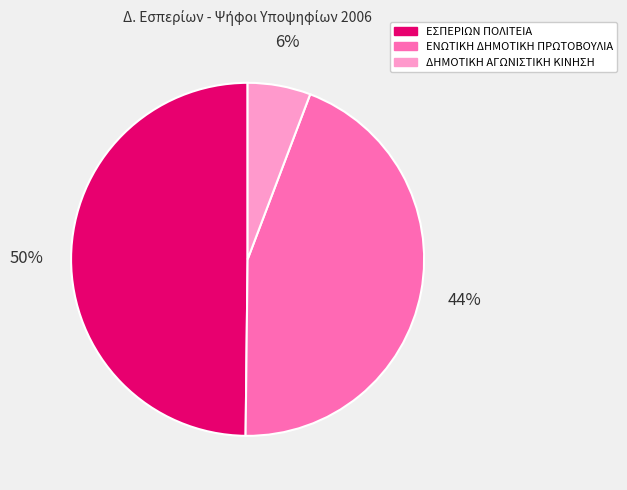

What is the smallest slice in the pie chart?

ΔΗΜΟΤΙΚΗ ΑΓΩΝΙΣΤΙΚΗ ΚΙΝΗΣΗ